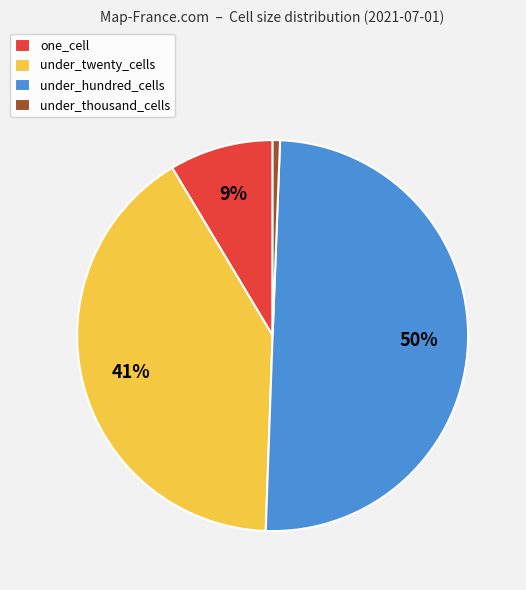

Between under_thousand_cells and under_twenty_cells, which is larger?

under_twenty_cells